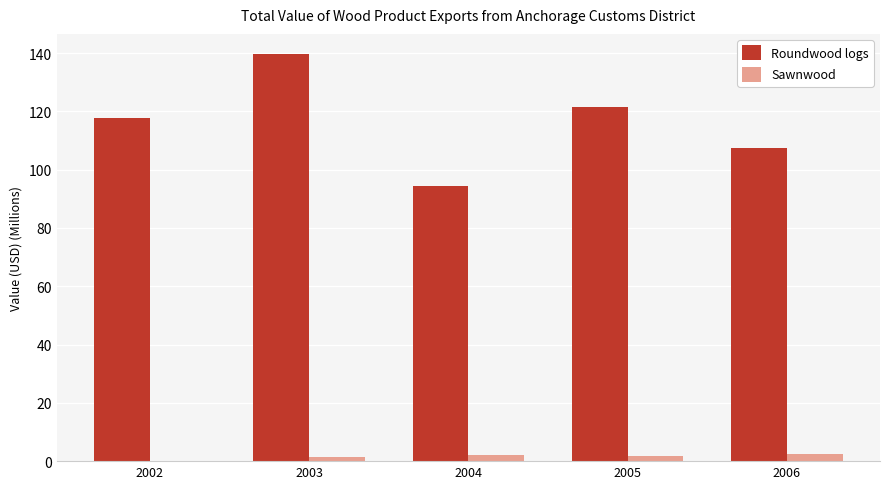

Which series changed the most between 2002 and 2003?

Roundwood logs